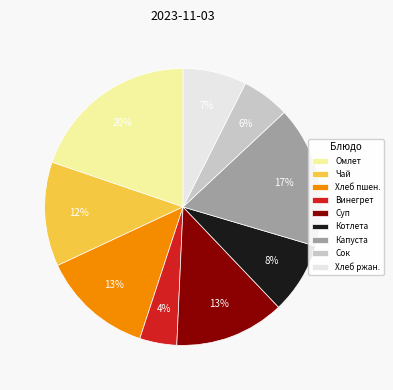

Is there any slice that represents more than half of the pie?

No